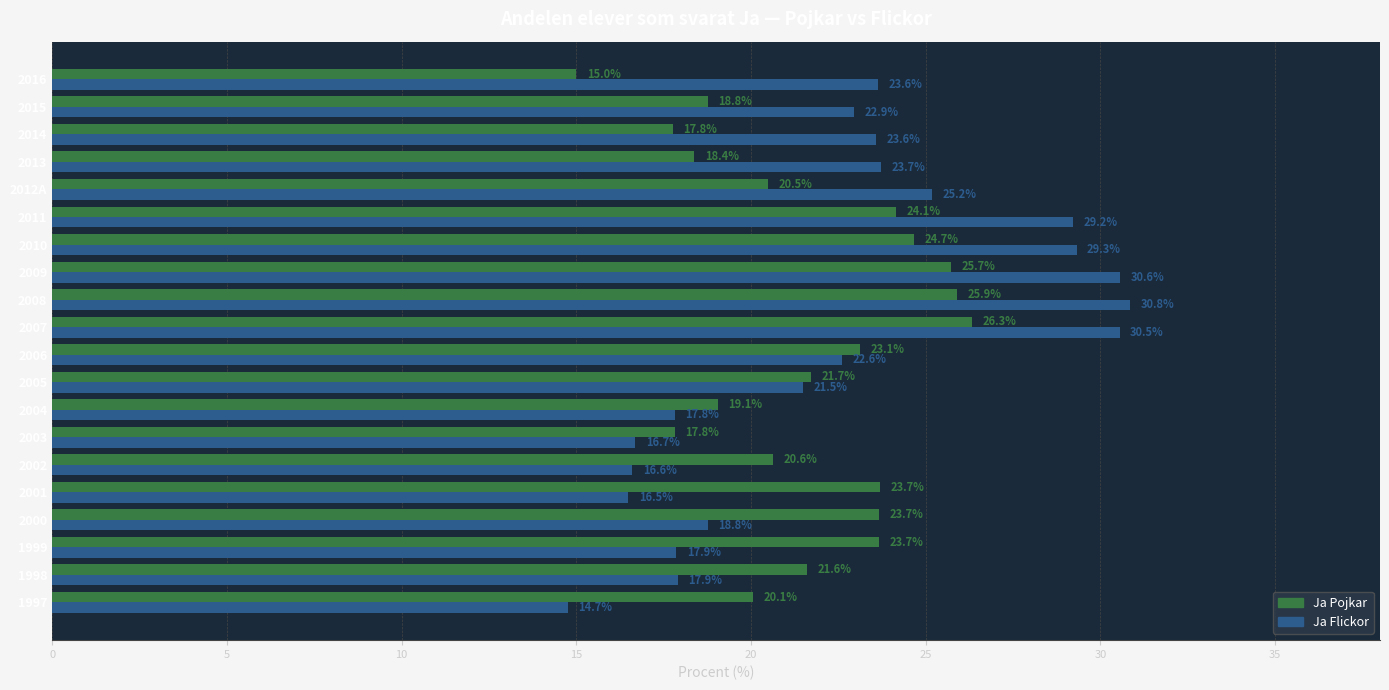

Where is Ja Flickor nearest to the value 22?

2005